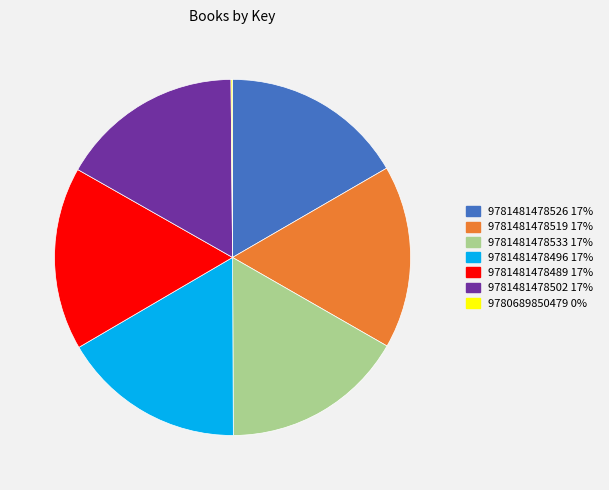

Does 9781481478496 account for over 50% of the chart?

No